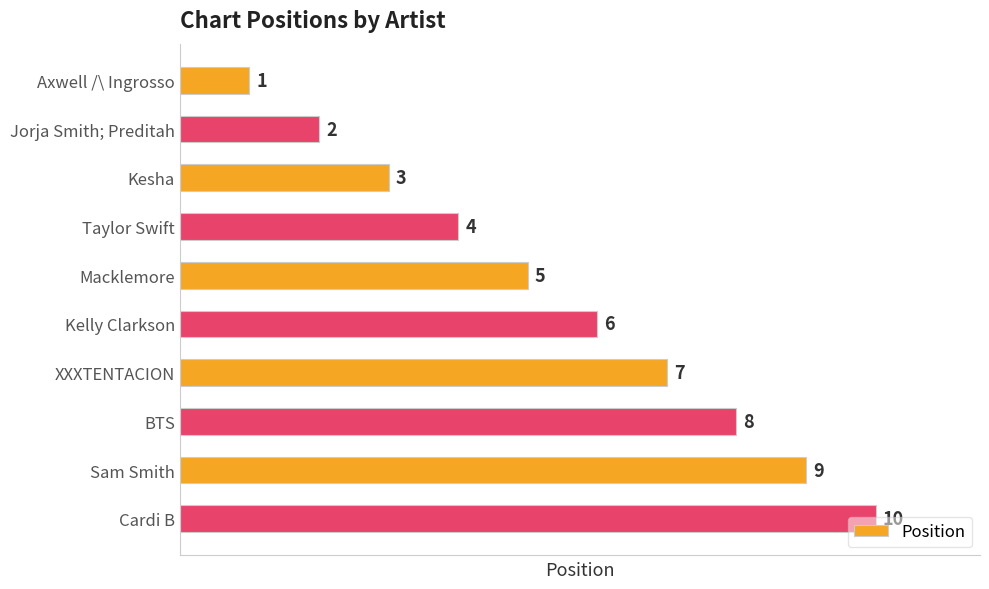

Which has a higher value, Jorja Smith; Preditah or BTS?

BTS